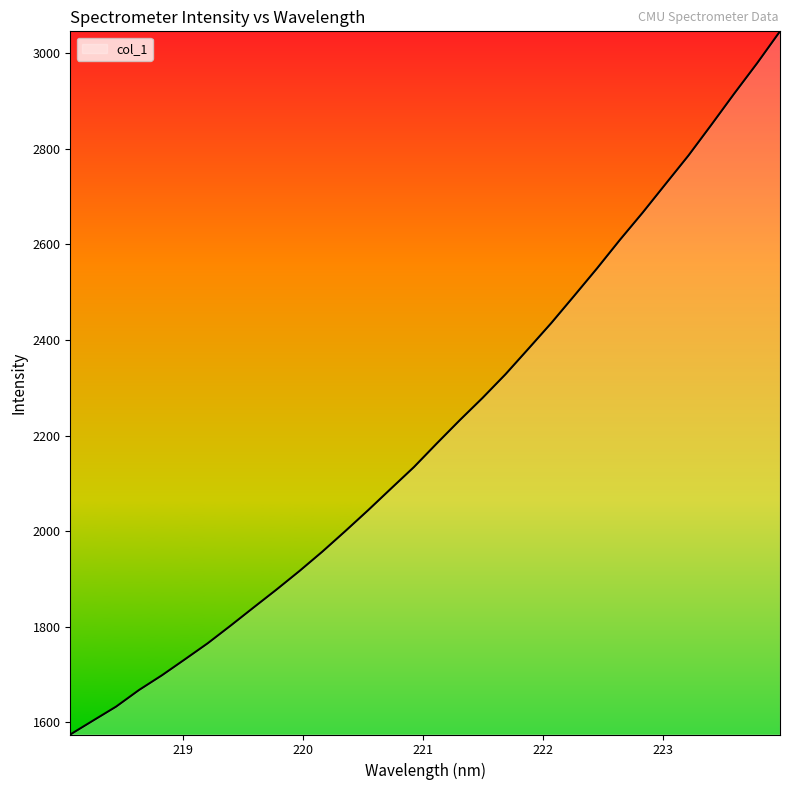

What is the difference between the maximum and minimum values?

1470.6